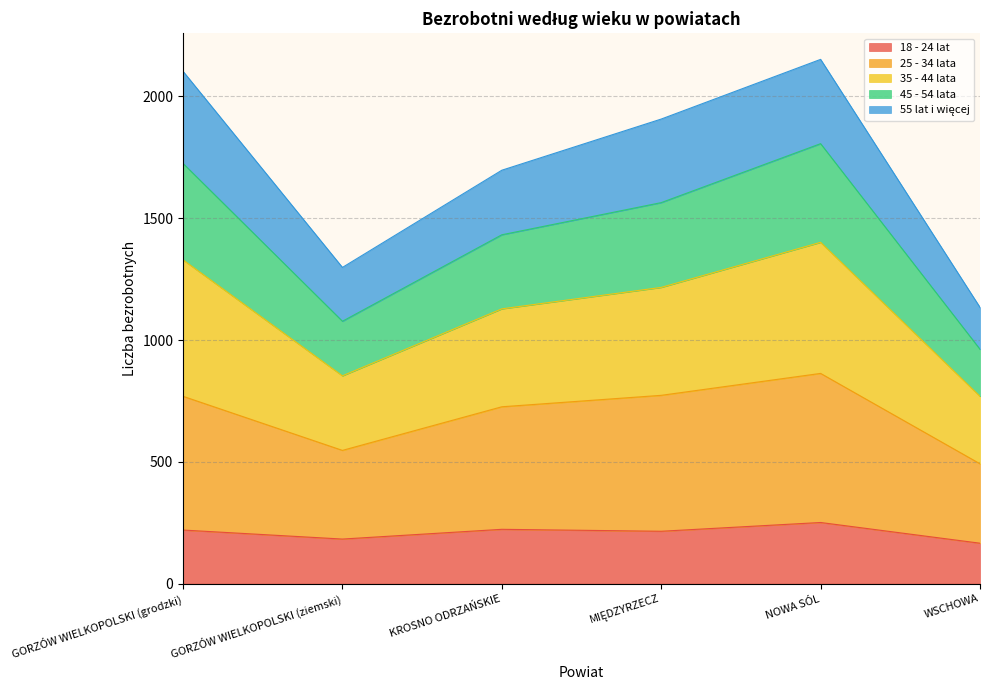

In 18 - 24 lat, how many points are higher than both neighbors (excluding endpoints)?

2